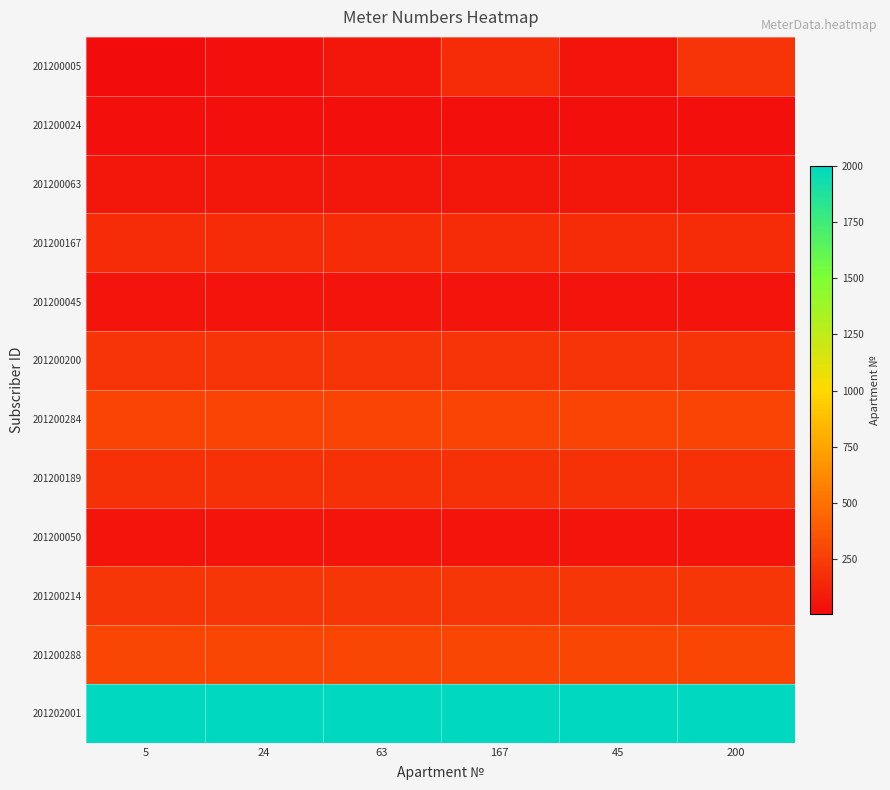

What is the difference between the highest and lowest values at 5?

1996